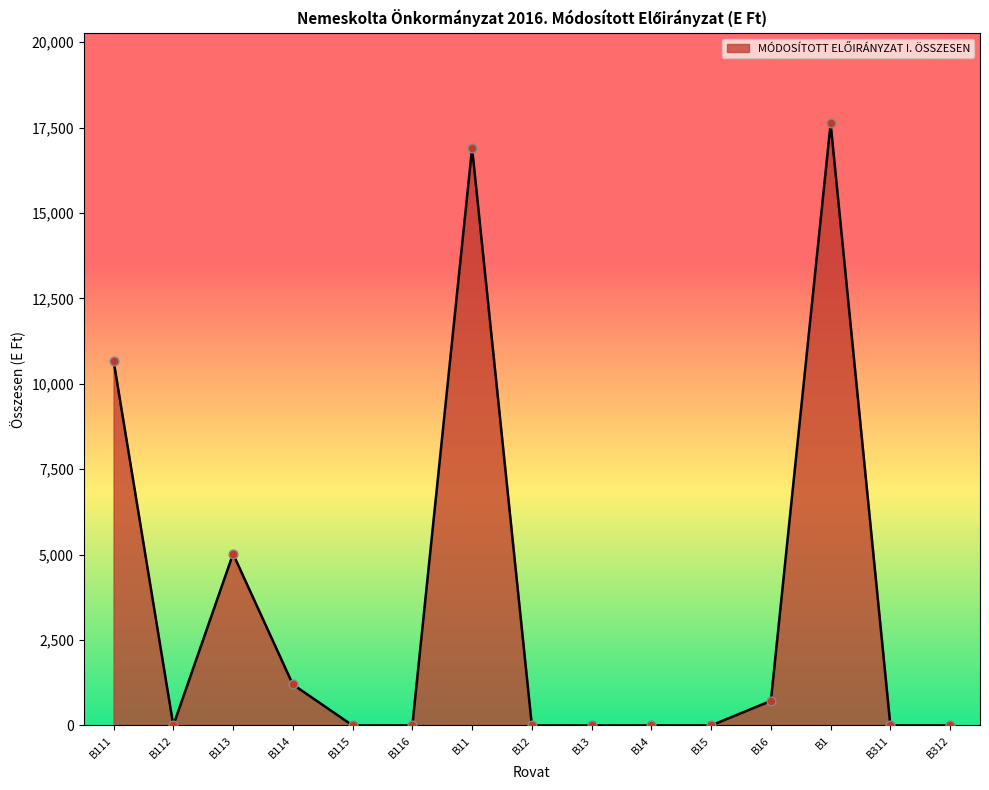

Between B16 and B112, which is larger?

B16